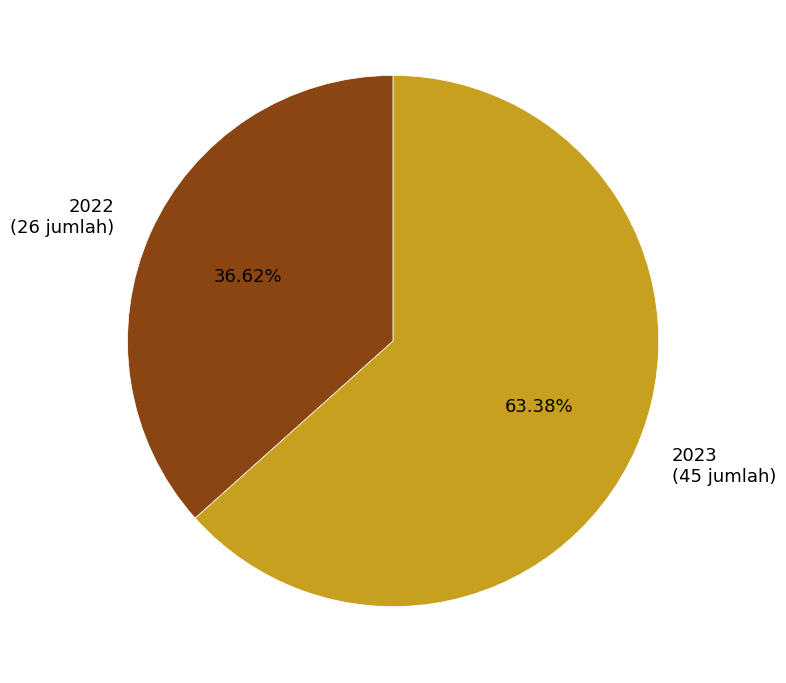

Rank the categories by value from lowest to highest.

2022, 2023